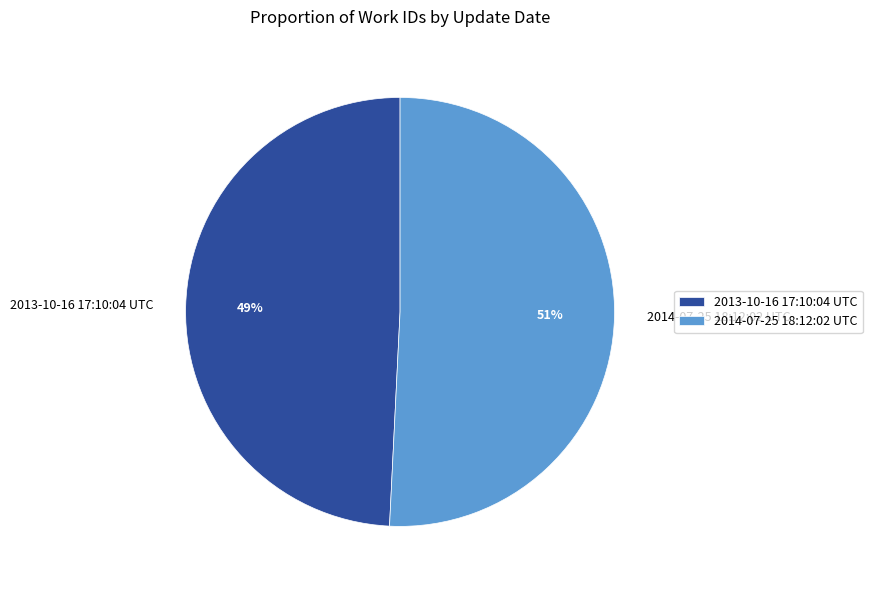

To the nearest percent, what percentage of the pie is 2013-10-16 17:10:04 UTC?

49%